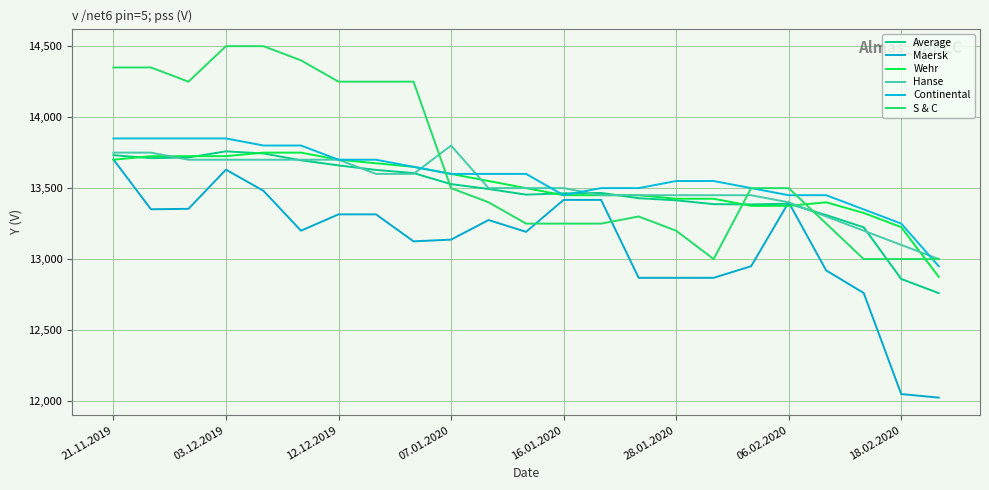

How many interior local peaks does the Average series have?

3